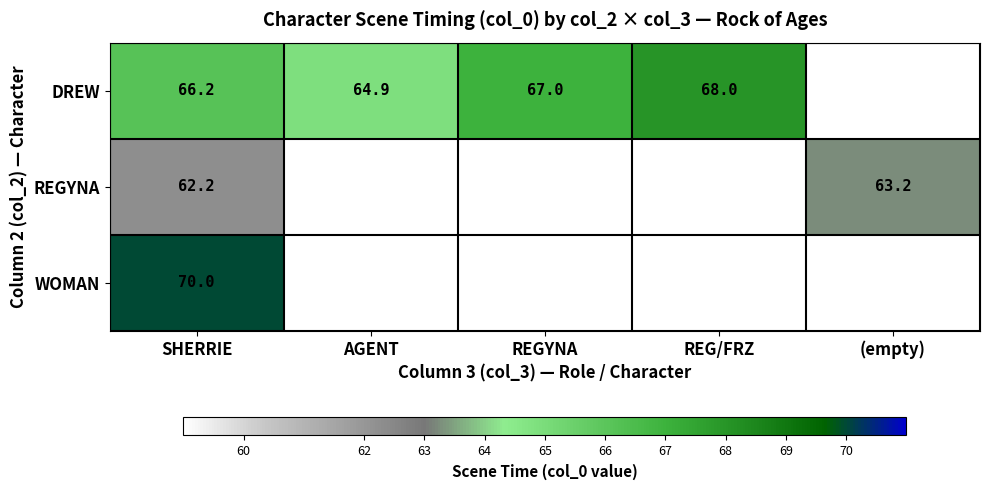

Is it true that DREW equals 23.8 at AGENT?

False